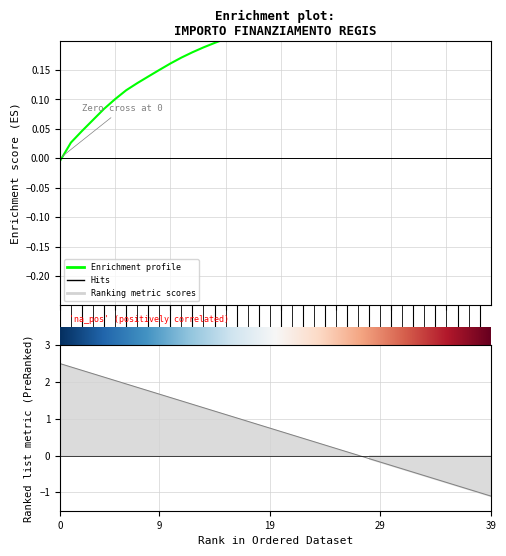

True or false: the data shows 0.3 at 10.

False